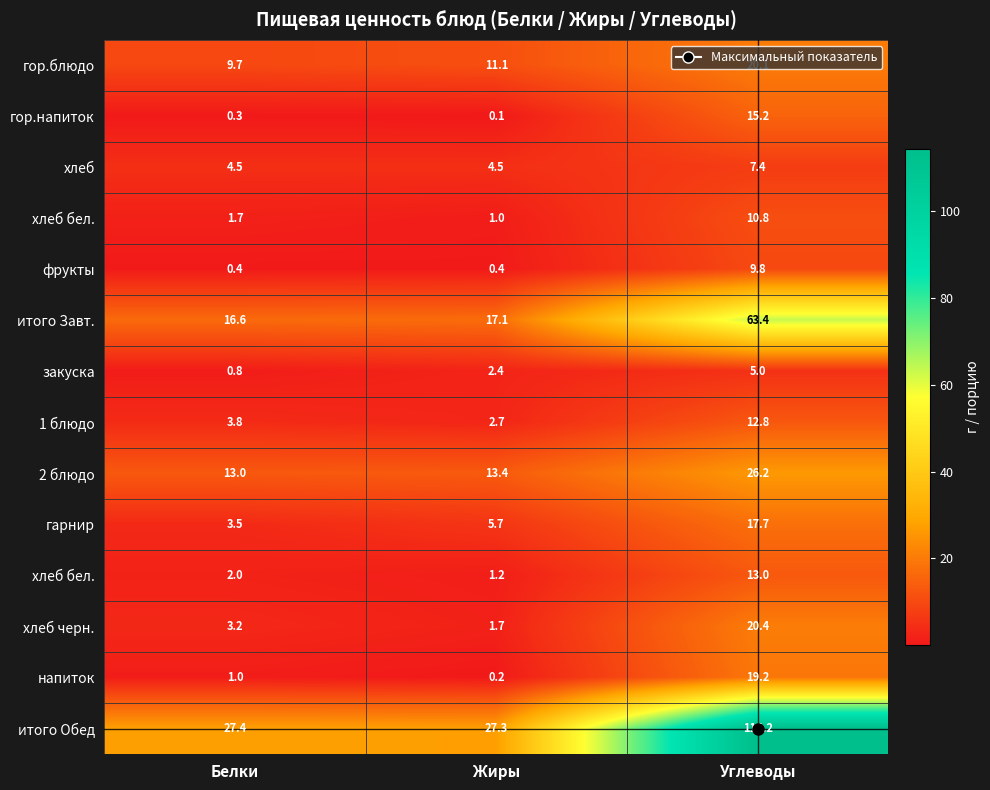

Between Углеводы and Белки, which is larger?

Углеводы